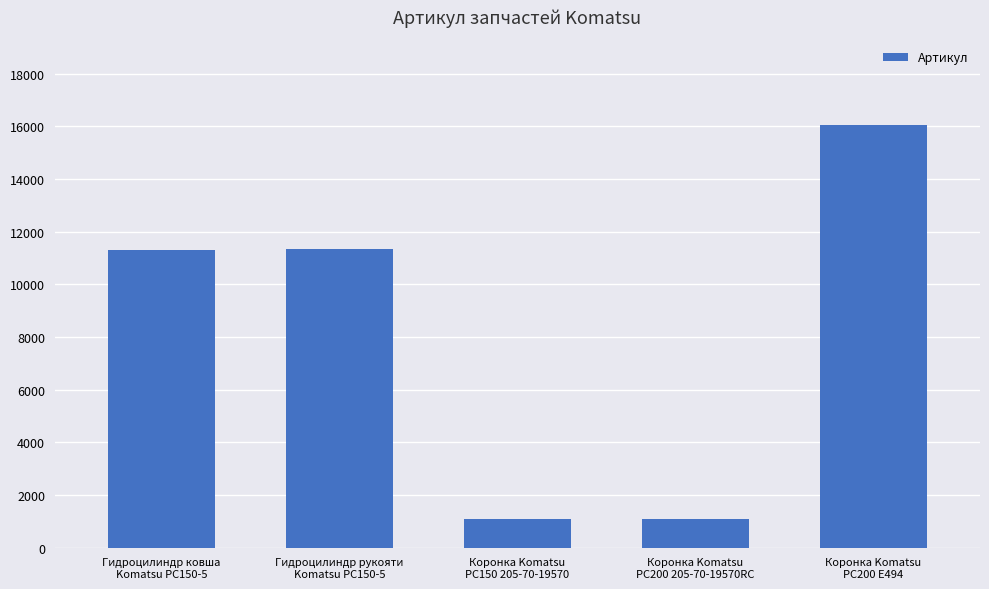

What is the difference between the maximum and minimum values?

14963